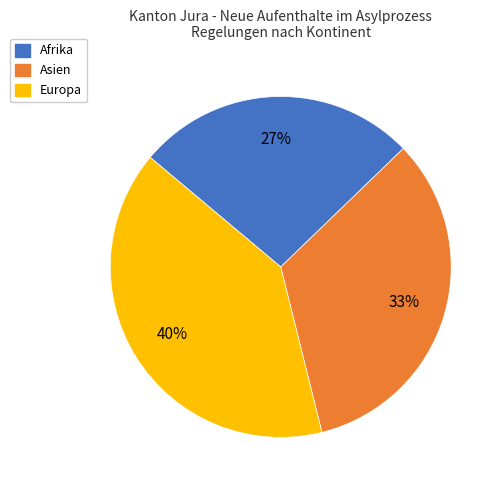

Rank the categories by value from lowest to highest.

Afrika, Asien, Europa